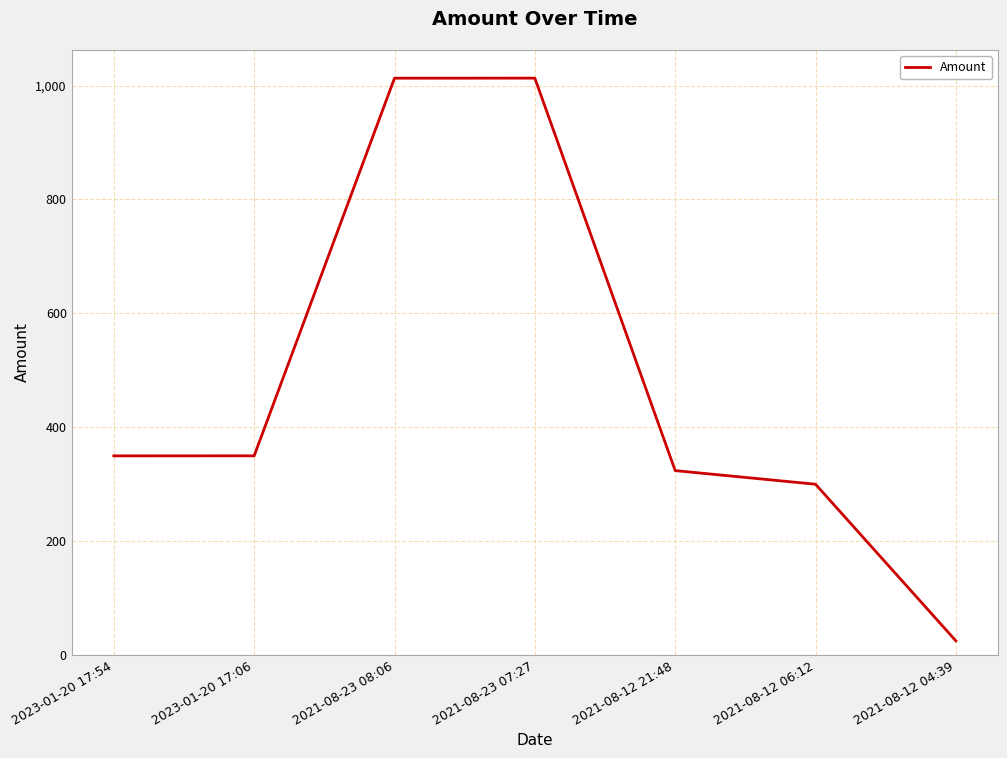

What is the ratio of the value at 2023-01-20 17:06 to the value at 2021-08-12 06:12?

1.2